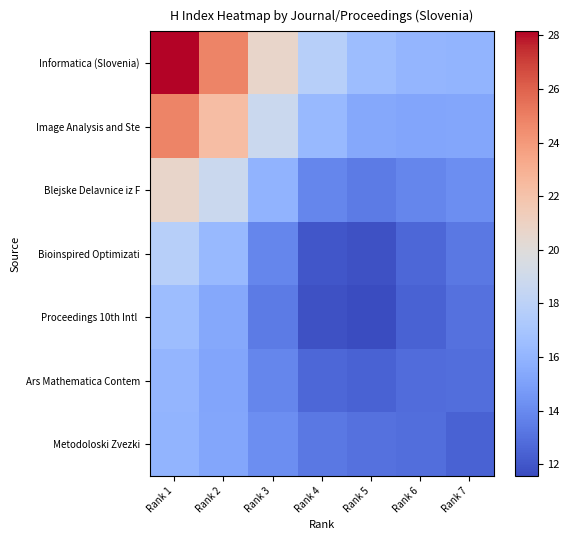

How many categories are shown in the chart?

7